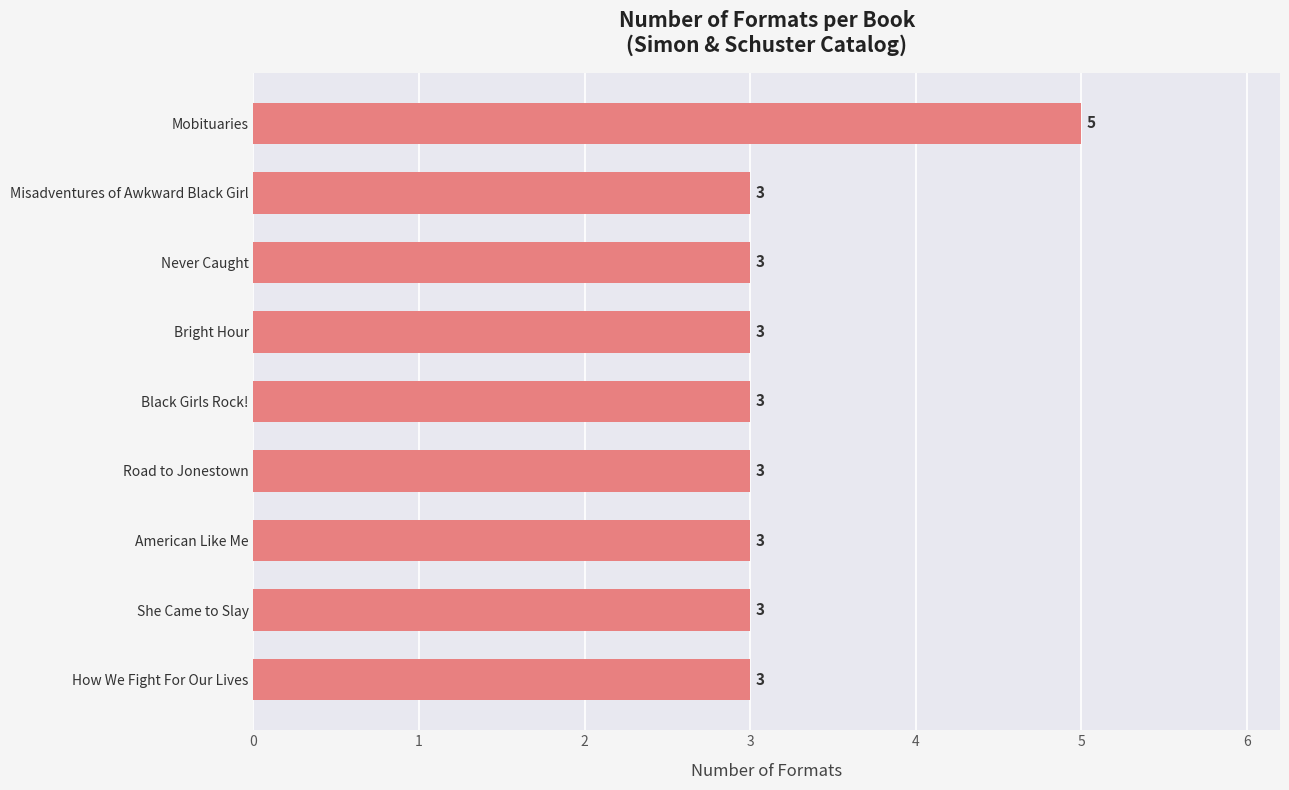

What is the difference between the maximum and minimum values?

2